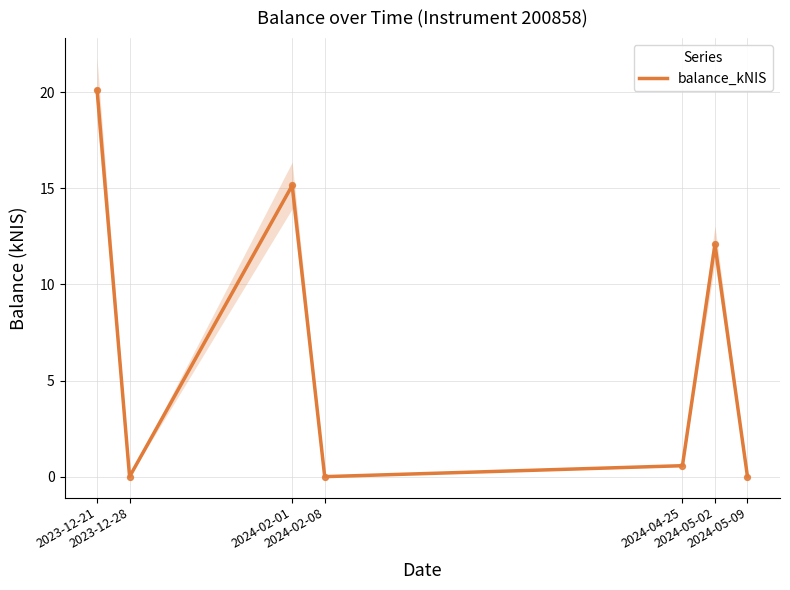

What is the change in value from 2023-12-21 to 2024-02-01?

-5.0